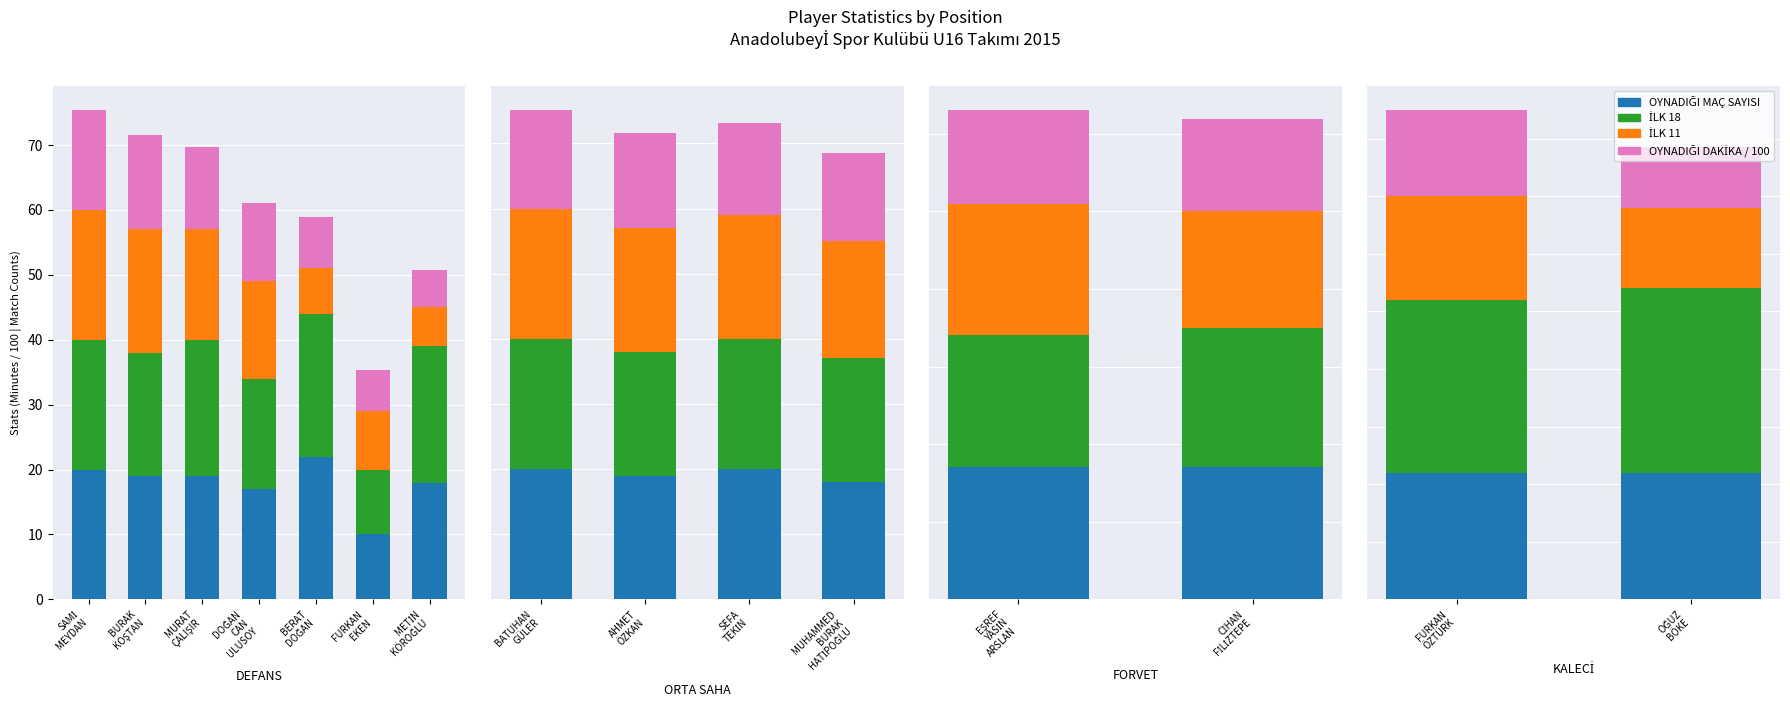

At MURAT
ÇALIŞIR, list the series in order from smallest to largest.

OYNADIĞI DAKİKA / 100, İLK 11, OYNADIĞI MAÇ SAYISI, İLK 18